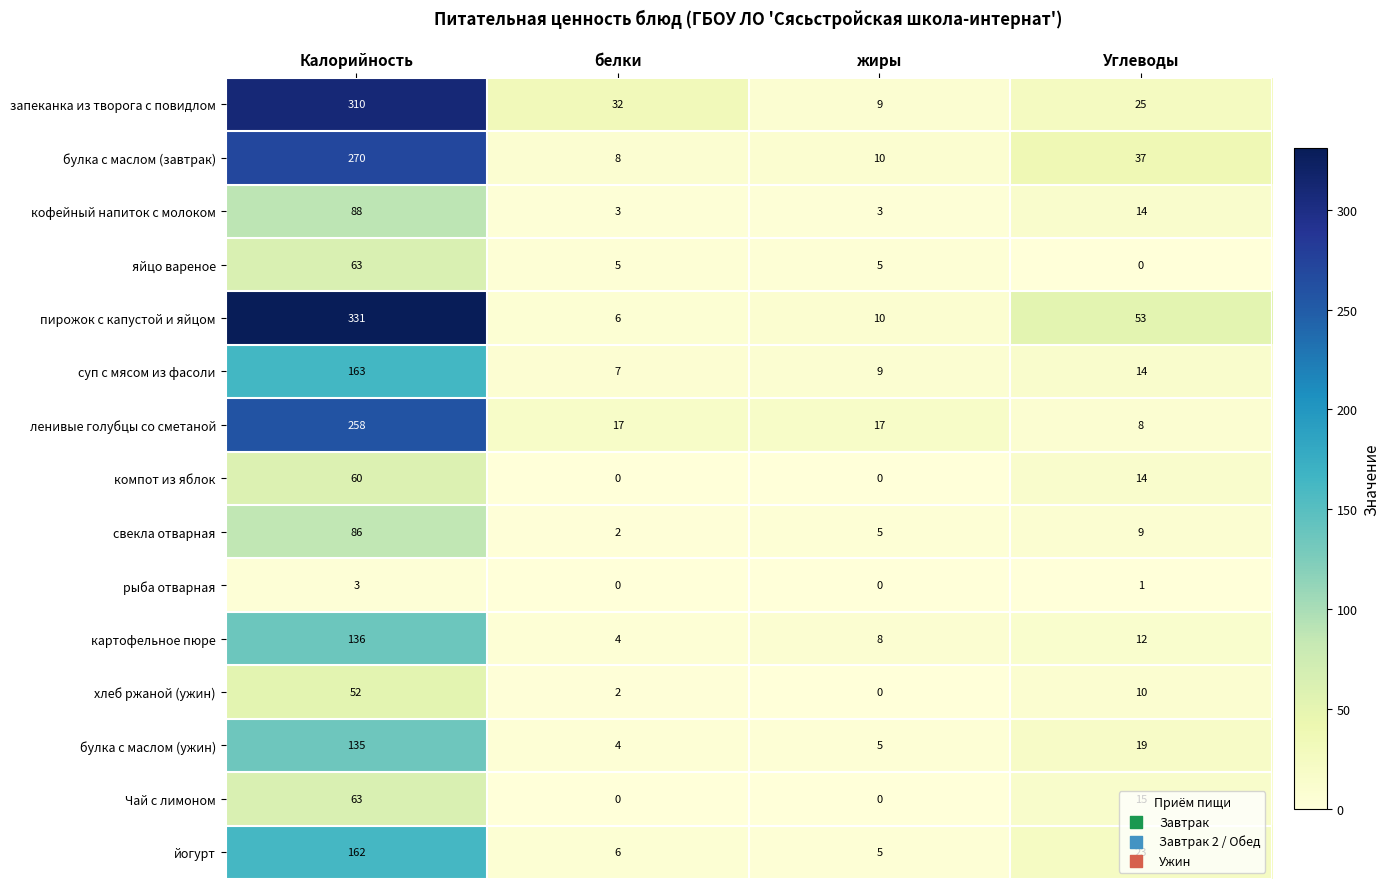

List the labels in order of запеканка из творога с повидлом value, smallest first.

жиры, Углеводы, белки, Калорийность